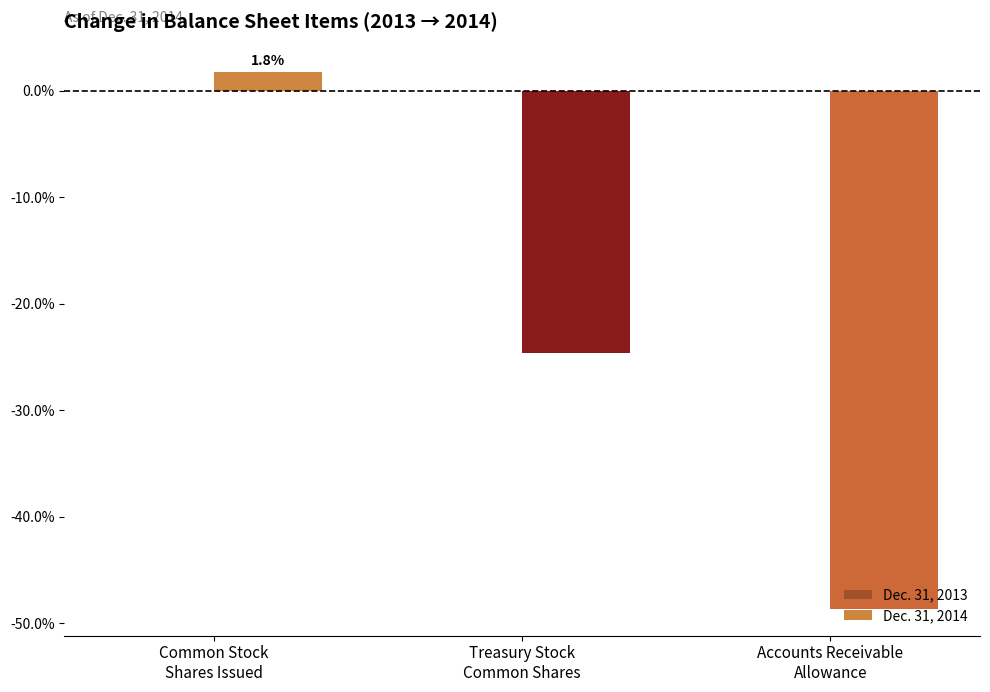

What is the average value?

-23.8